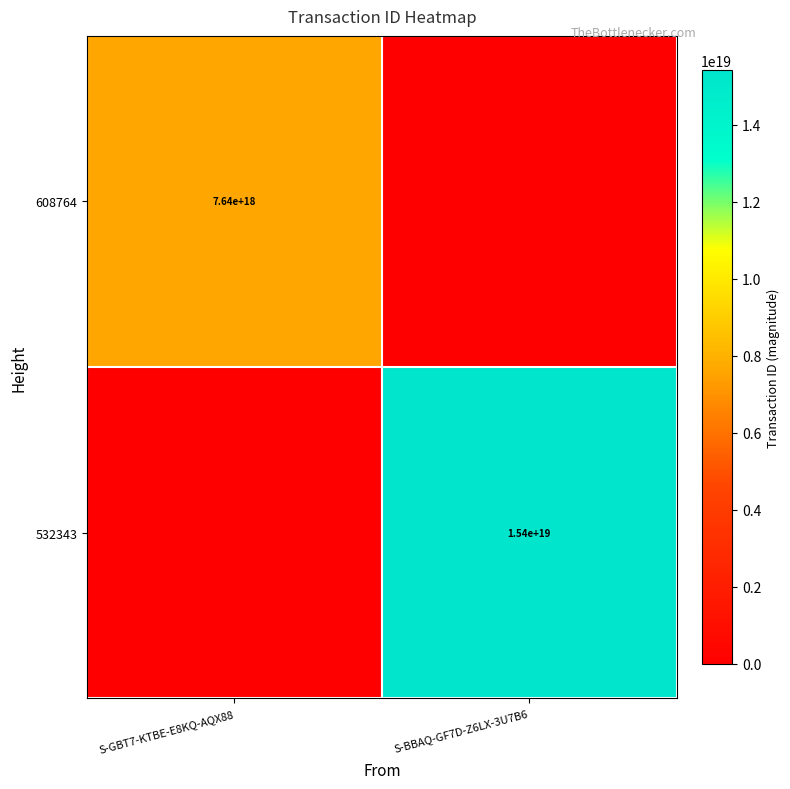

The value of 608764 at S-GBT7-KTBE-E8KQ-AQX88 is 13529303803855884288. True or false?

False